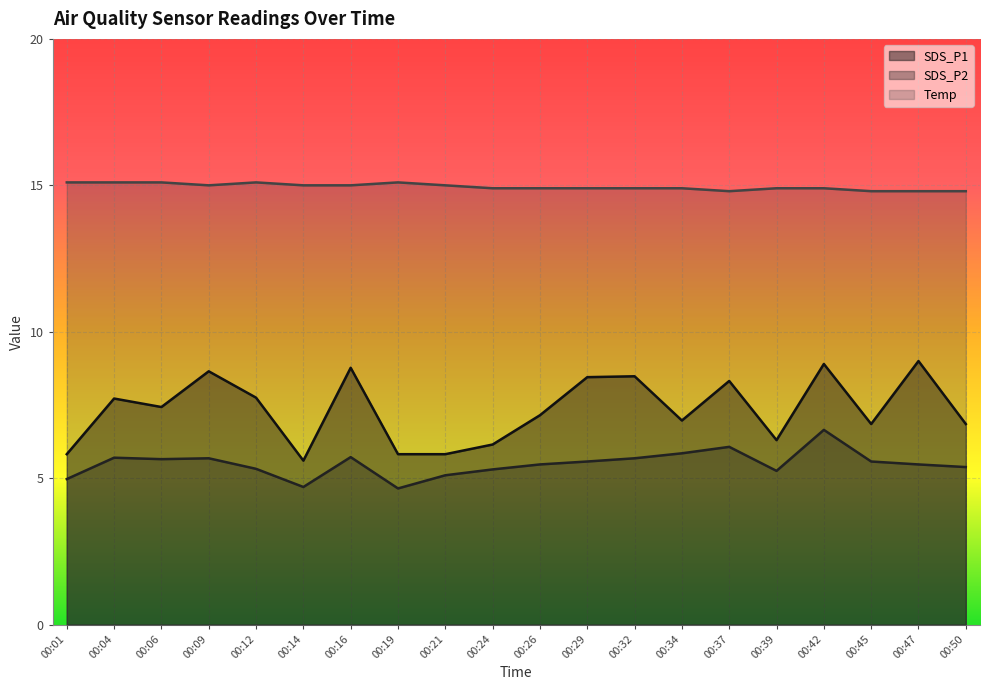

What is the smallest value displayed?

4.7